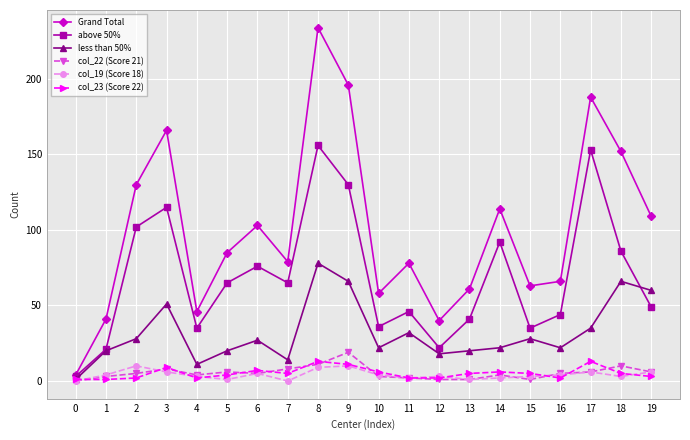

Does the chart display data point markers on the line(s)?

Yes